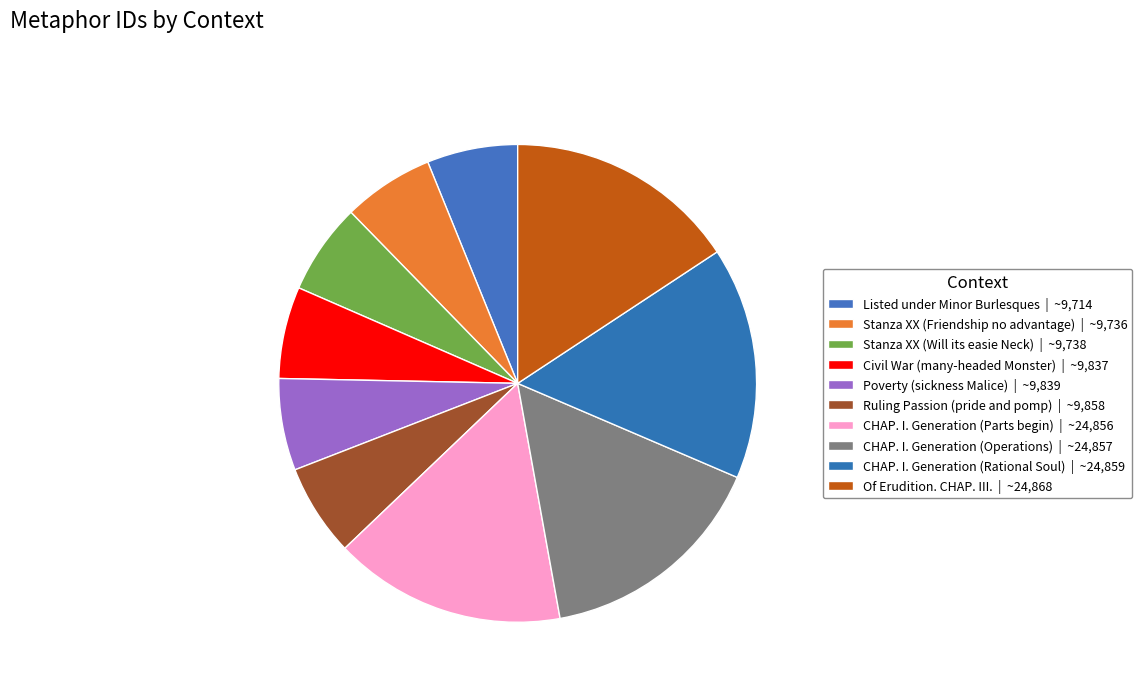

How many slices are in this pie chart?

10